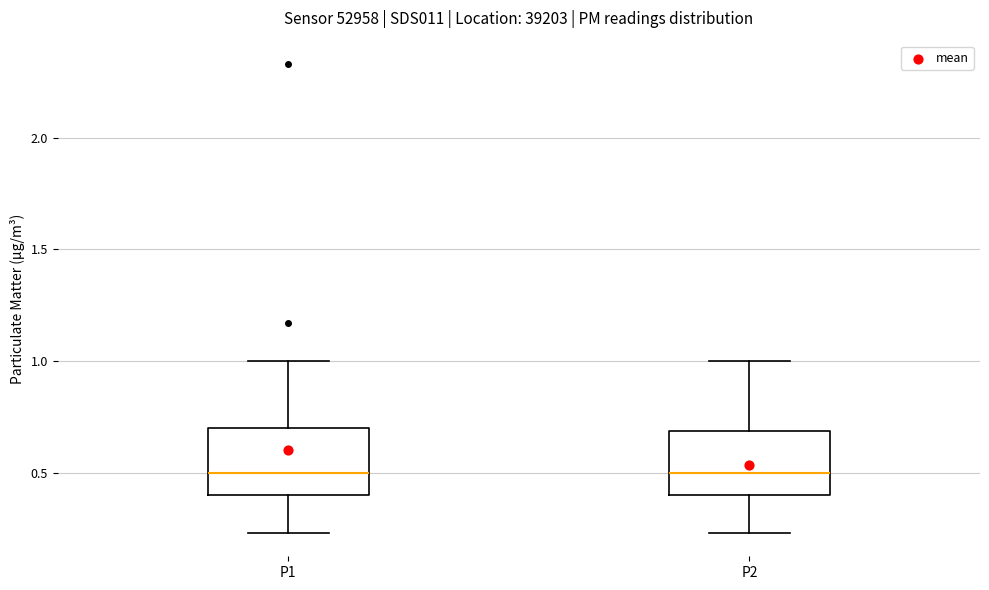

Where is the lower edge of the box for P1 on the y-axis? The values are not printed on the chart, so give them approximately, as read against the axis.

0.40